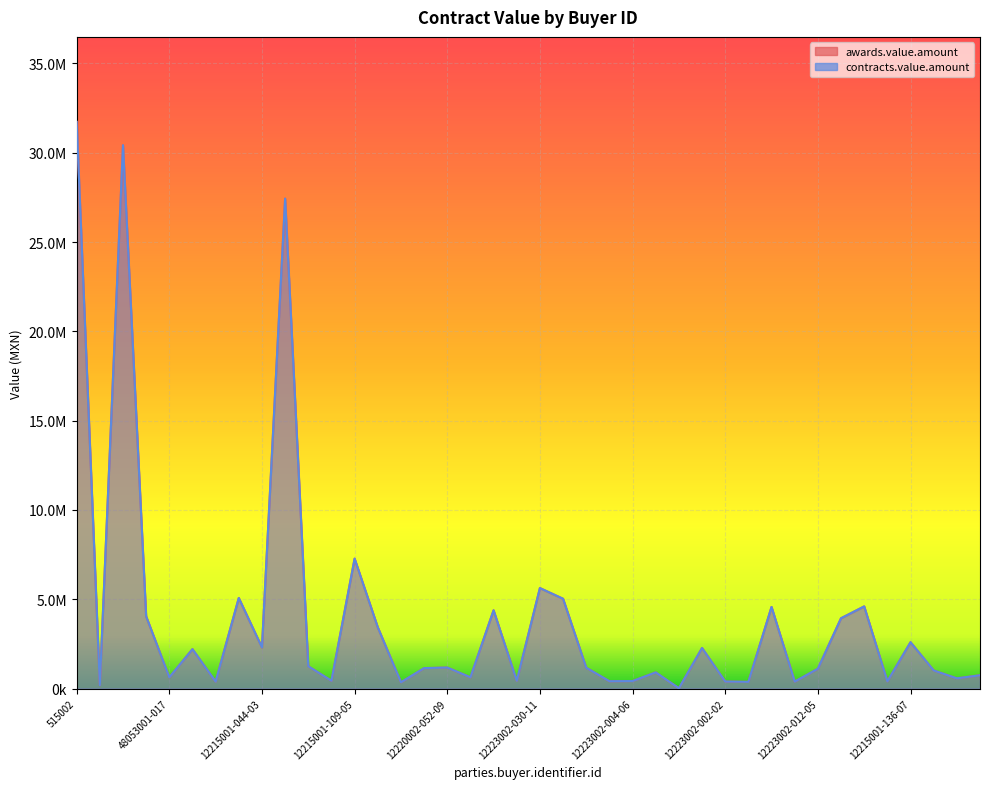

True or false: contracts.value.amount and awards.value.amount cross at least once.

False